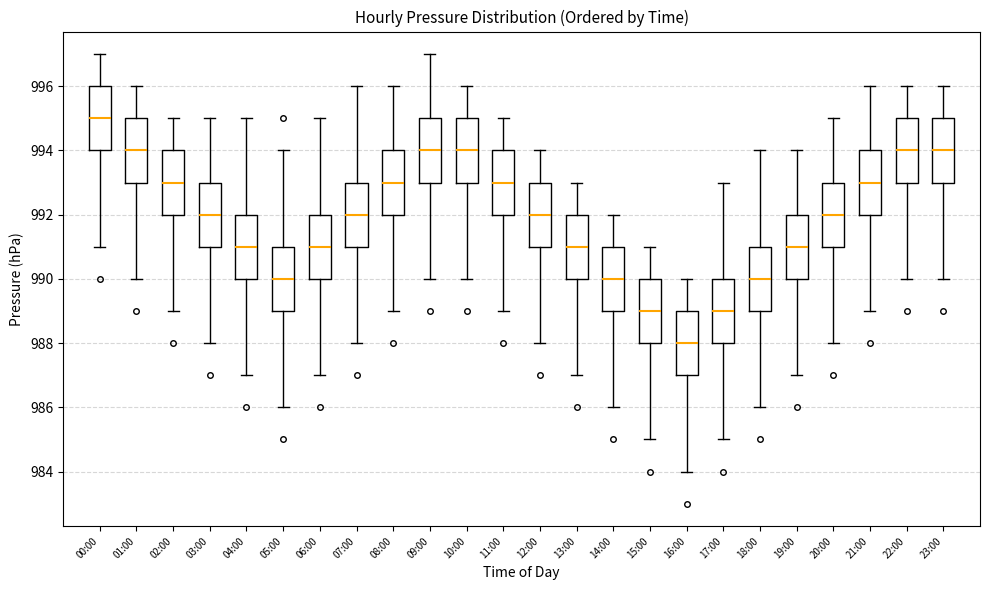

Where is the lower edge of the box for 20:00 on the y-axis? The values are not printed on the chart, so give them approximately, as read against the axis.

991